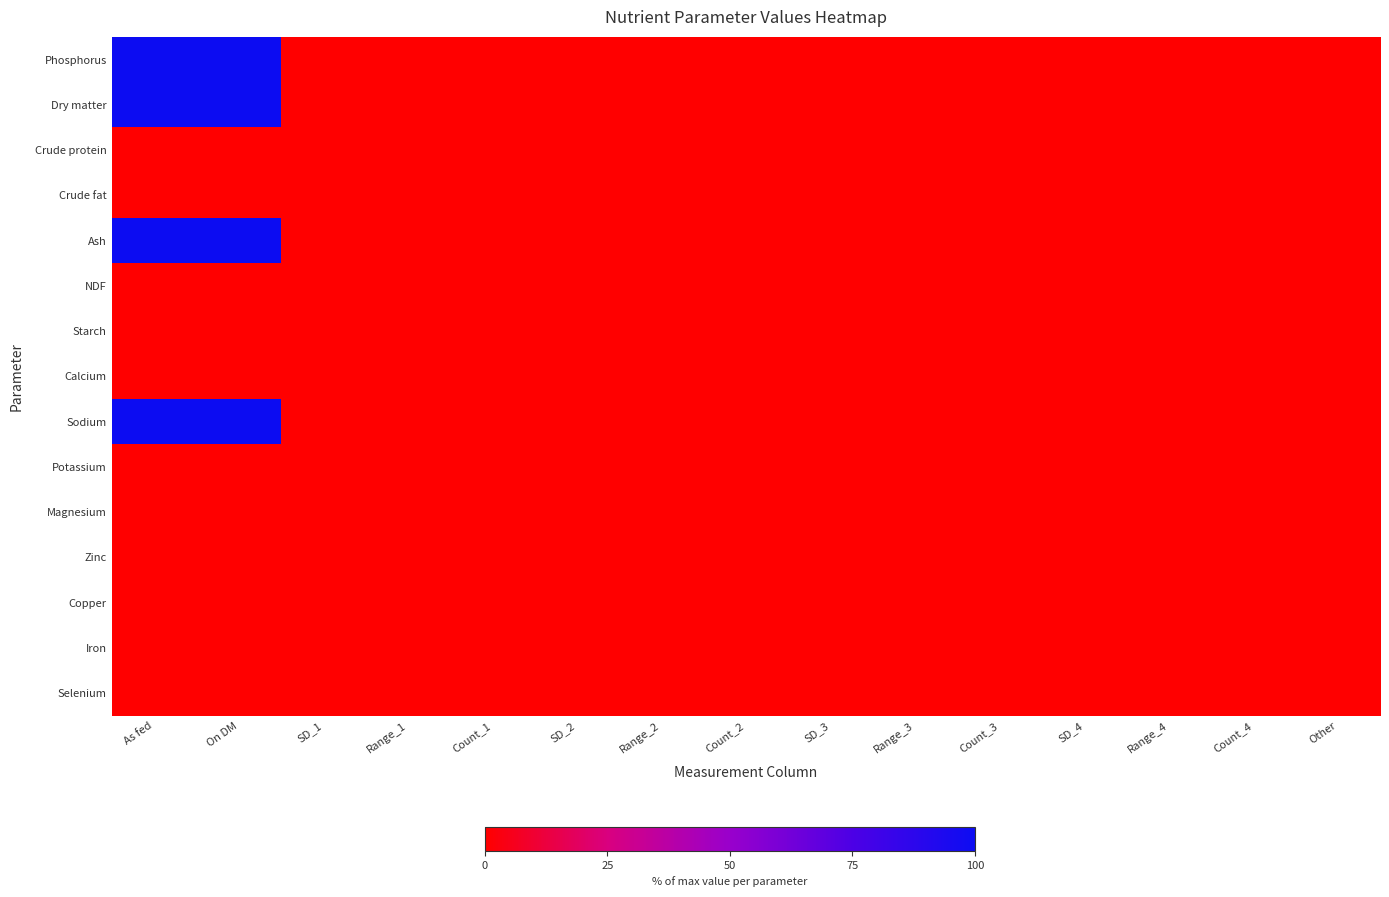

Which has a higher value, As fed or Count_2?

As fed